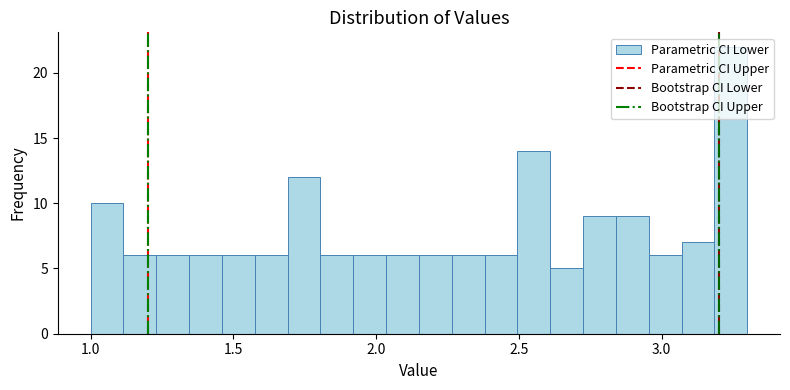

Read against the x-axis, roughly where is the centre of the tallest bar?

3.25